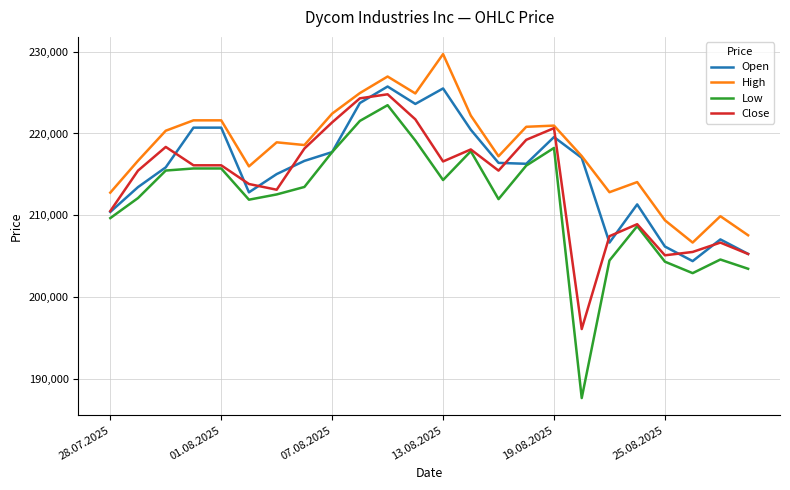

List the series in order of their overall mean, highest first.

High, Open, Close, Low